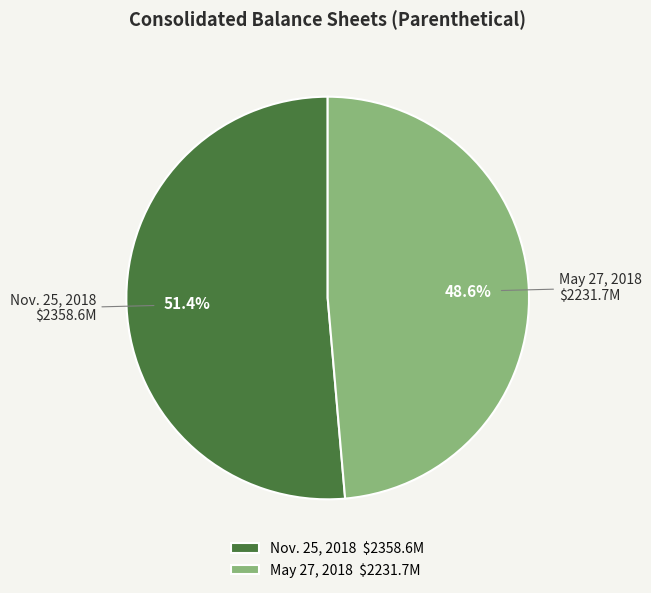

Which category accounts for the majority?

Nov. 25, 2018